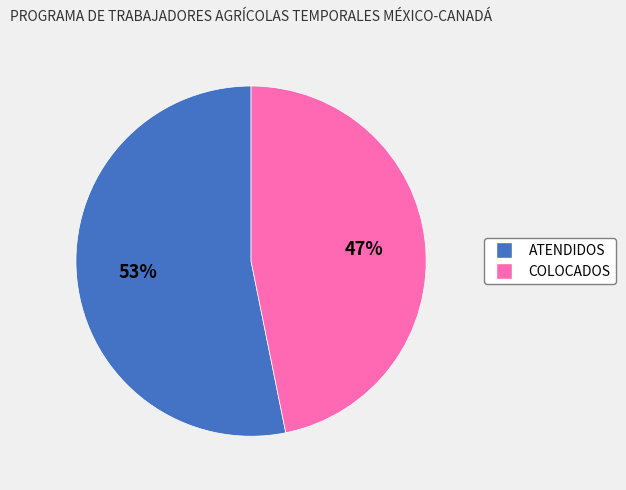

Does any single category account for the majority?

Yes